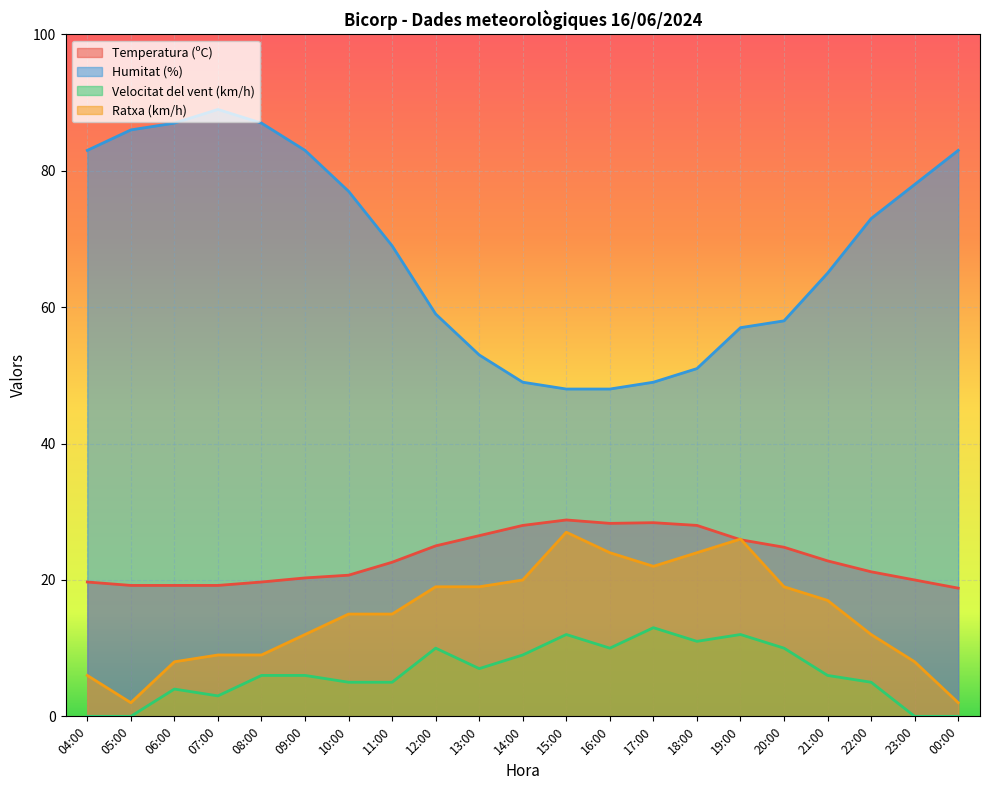

What is the minimum value for Ratxa (km/h)?

2.0